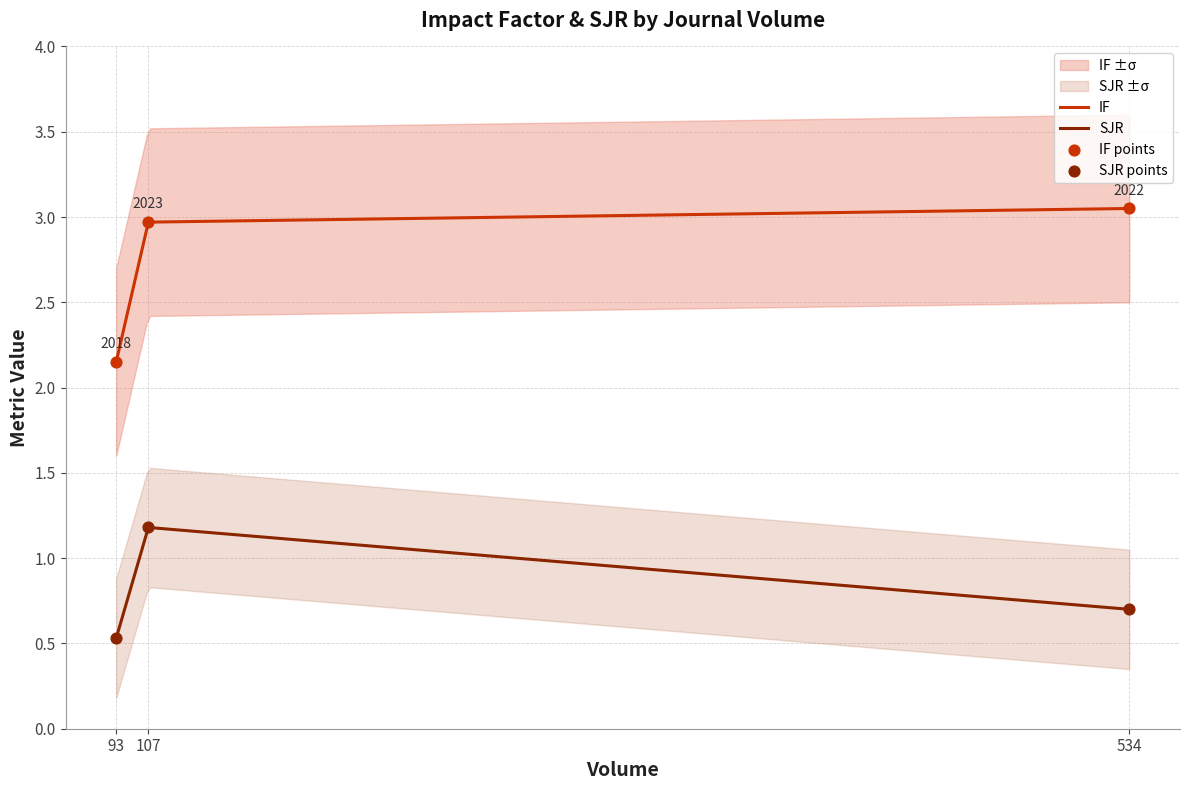

True or false: SJR and IF intersect in this chart.

False